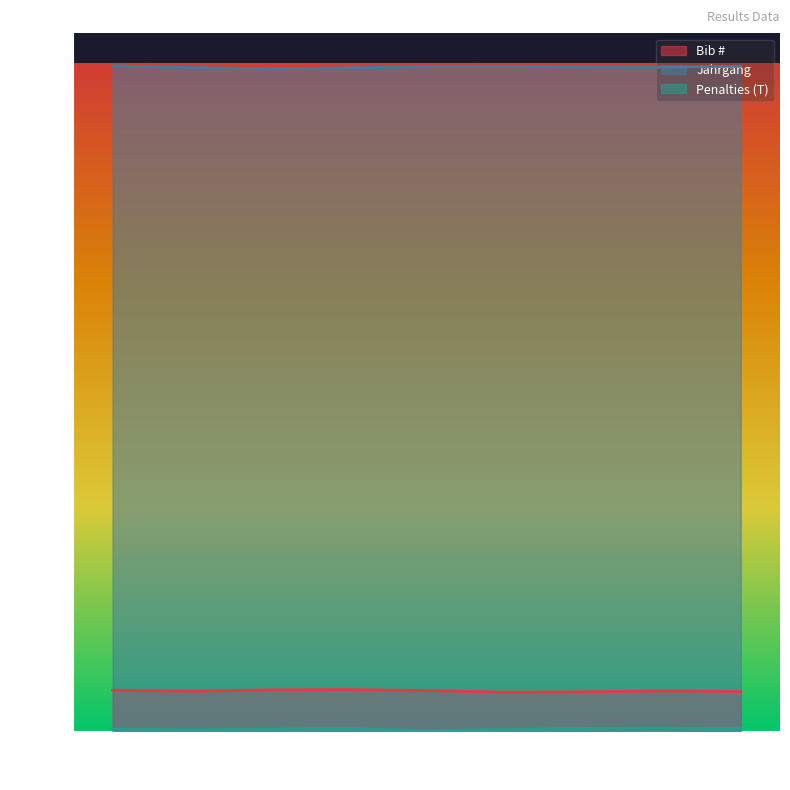

The value of Penalties (T) at 1 is 5. True or false?

True